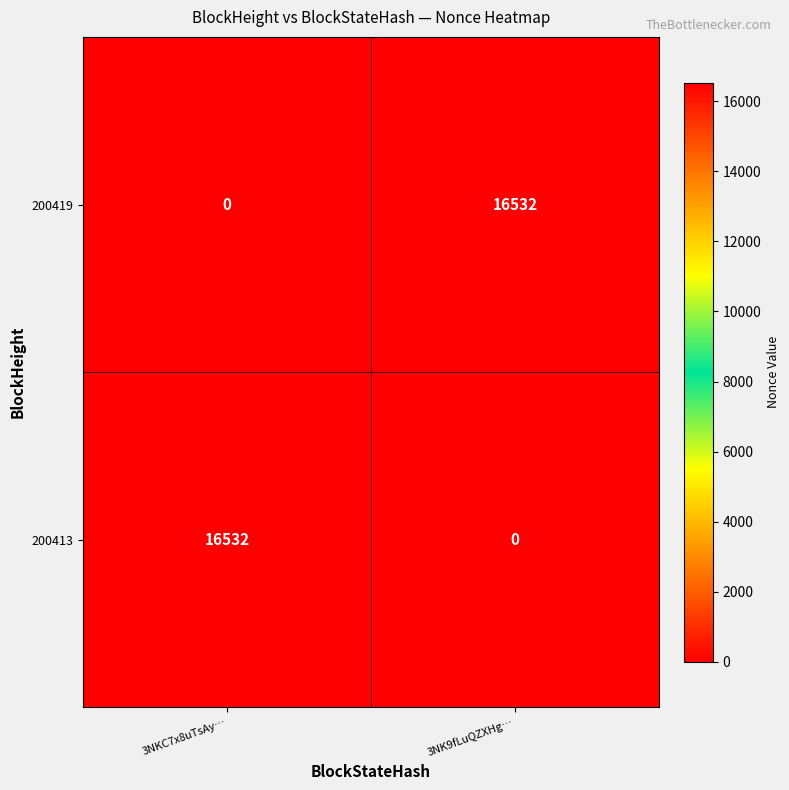

What is the difference between the maximum and minimum values in the 200419 series?

16532